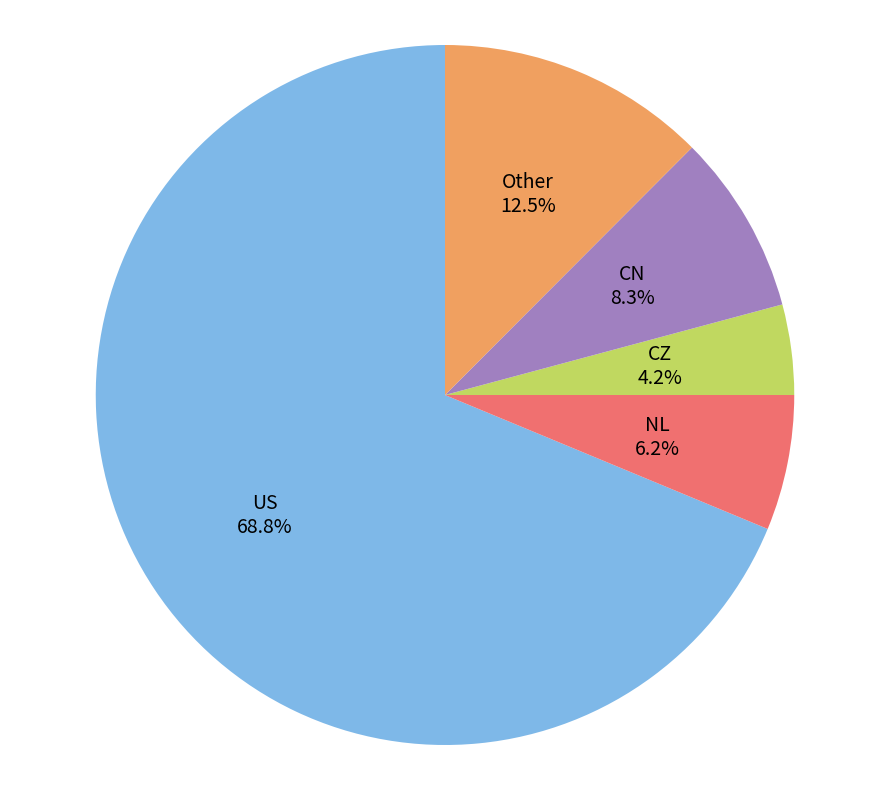

Combined, do CN and Other account for over 50%?

No